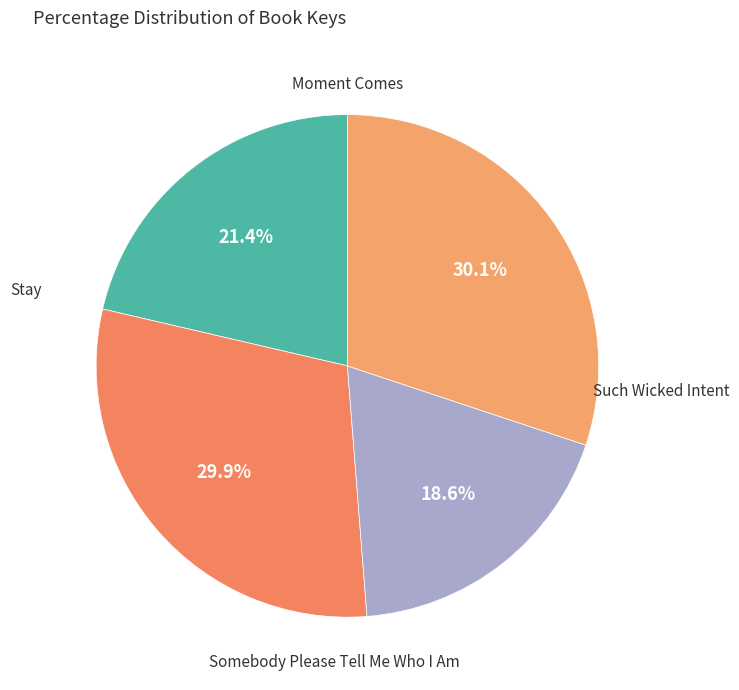

What is the ratio of the value at Moment Comes to the value at Stay?

0.7